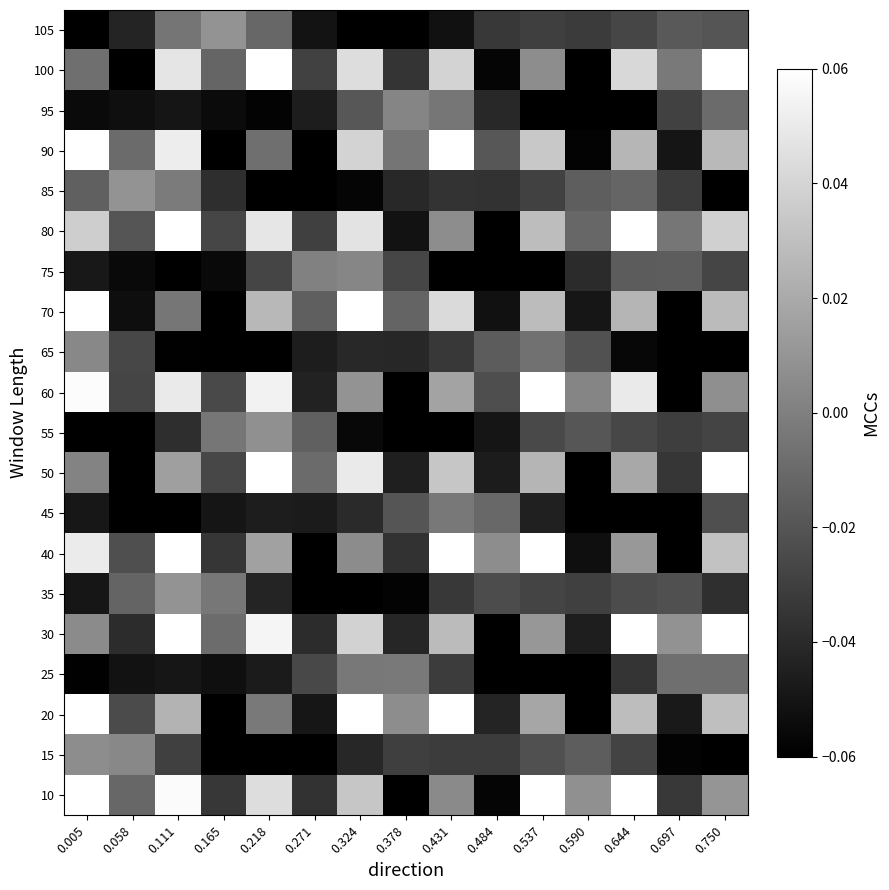

Rank the series at 0.111 from lowest to highest value.

75, 45, 65, 95, 25, 55, 15, 105, 70, 85, 35, 50, 20, 100, 60, 90, 10, 40, 80, 30